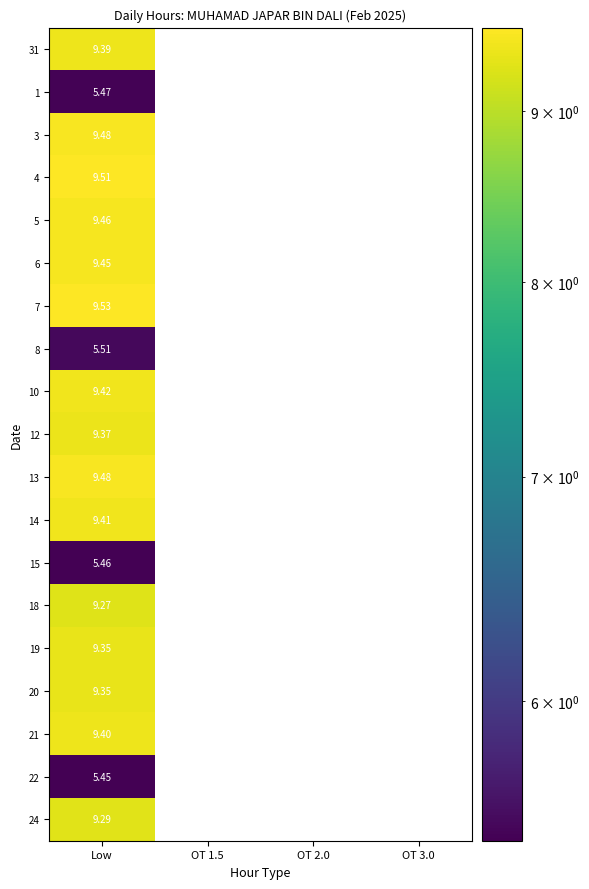

Is it true that 6 equals 9.4 at Low?

True